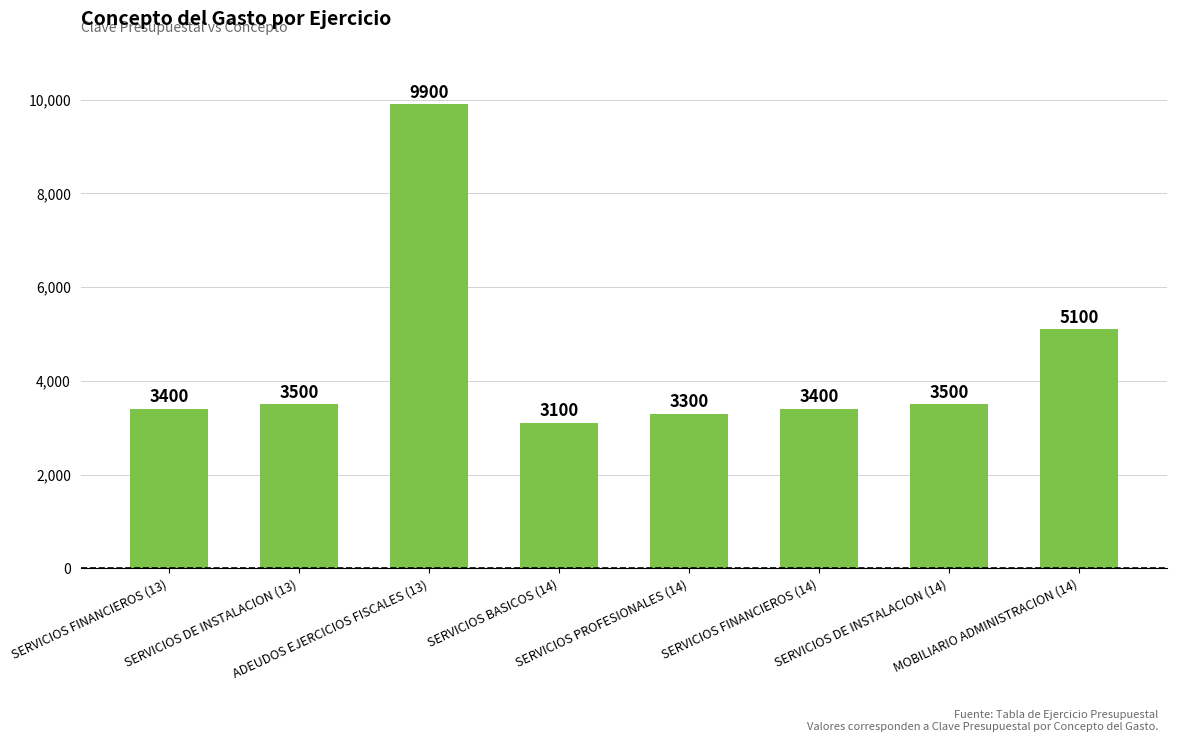

Reading left to right, extract all data points from this chart.

SERVICIOS FINANCIEROS (13)=3400	SERVICIOS DE INSTALACION (13)=3500	ADEUDOS EJERCICIOS FISCALES (13)=9900	SERVICIOS BASICOS (14)=3100	SERVICIOS PROFESIONALES (14)=3300	SERVICIOS FINANCIEROS (14)=3400	SERVICIOS DE INSTALACION (14)=3500	MOBILIARIO ADMINISTRACION (14)=5100